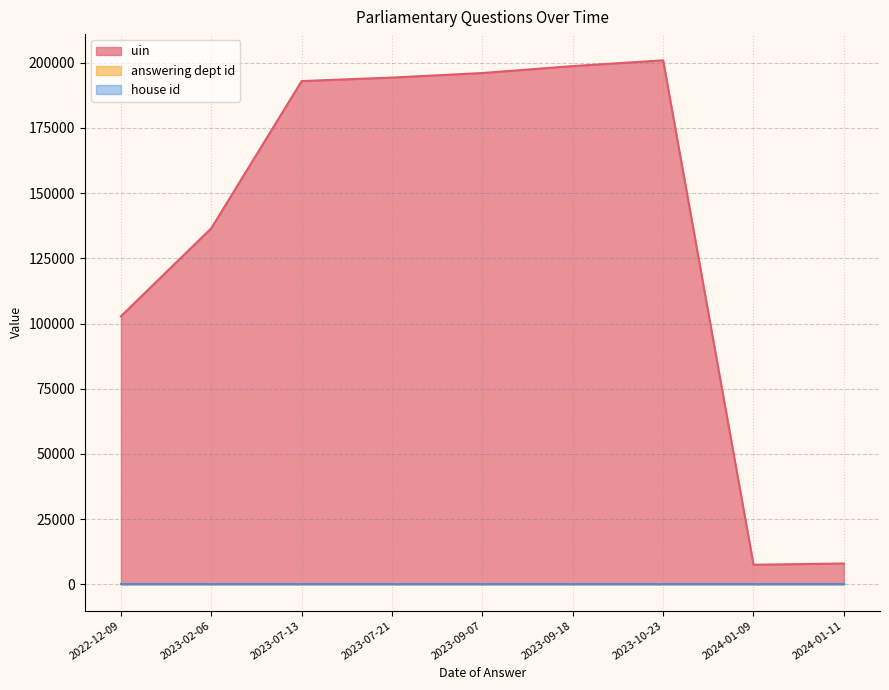

Reading left to right, list all the values displayed in this chart.

uin: 2022-12-09=102796	2023-02-06=136534	2023-07-13=192947	2023-07-21=194290	2023-09-07=196036	2023-09-18=198698	2023-10-23=200905	2024-01-09=7546	2024-01-11=8023
answering dept id: 2022-12-09=23	2023-02-06=23	2023-07-13=23	2023-07-21=23	2023-09-07=23	2023-09-18=23	2023-10-23=23	2024-01-09=23	2024-01-11=23
house id: 2022-12-09=1	2023-02-06=1	2023-07-13=1	2023-07-21=1	2023-09-07=1	2023-09-18=1	2023-10-23=1	2024-01-09=1	2024-01-11=1